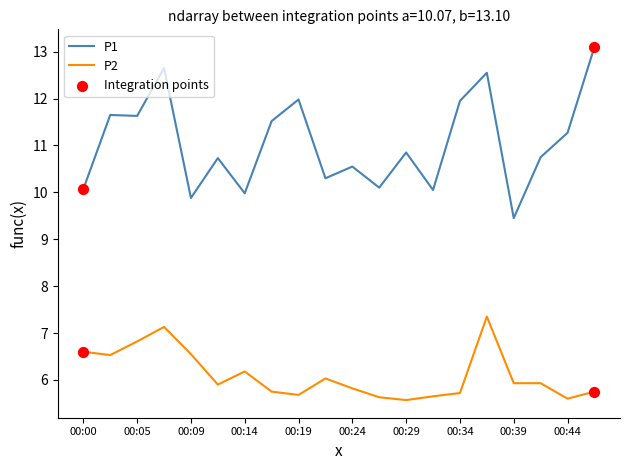

Which series has the largest total across all categories?

P1